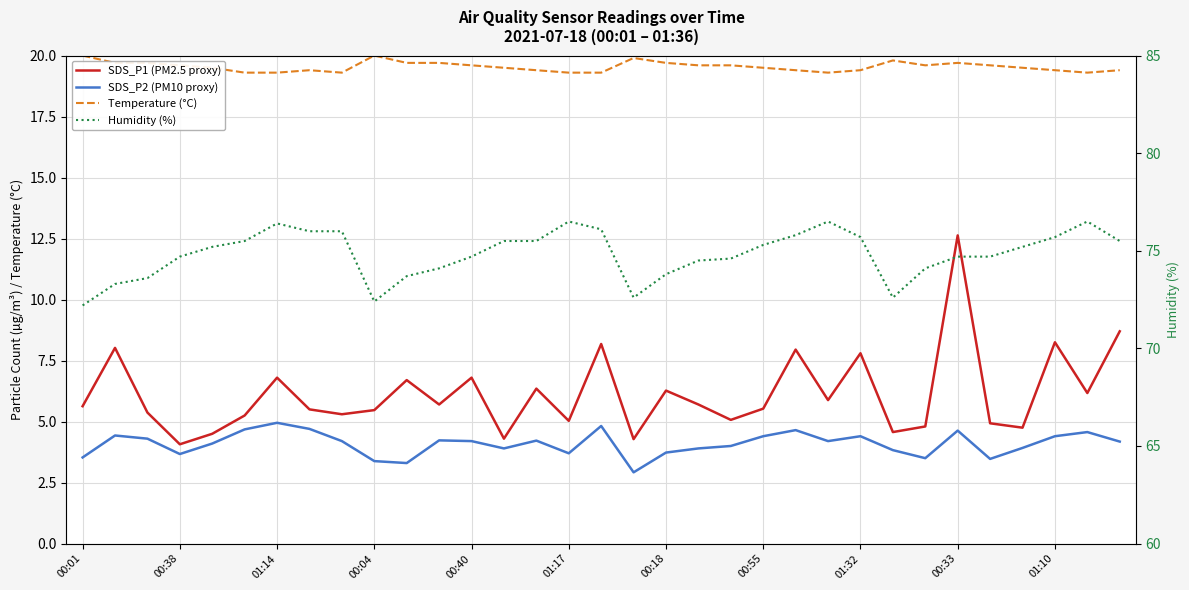

Is the value of SDS_P1 (PM2.5 proxy) at 26 greater than the value of SDS_P2 (PM10 proxy) at 22?

Yes